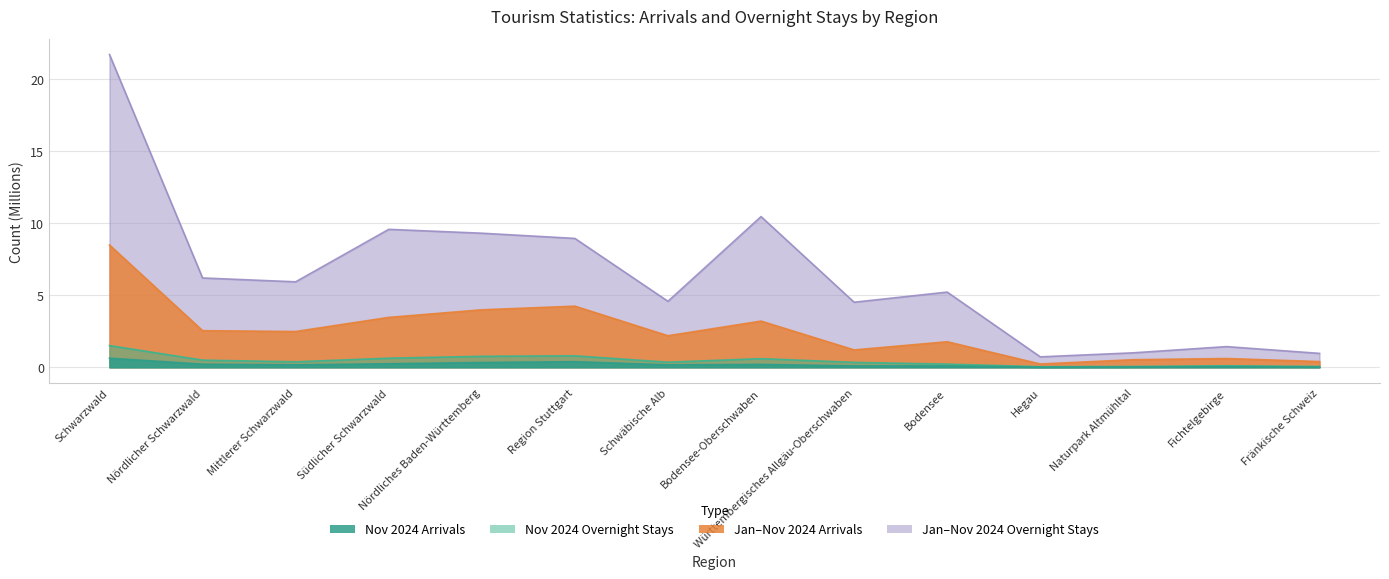

What is the maximum value for Jan-Nov 2024 Übernachtungen?

21.7